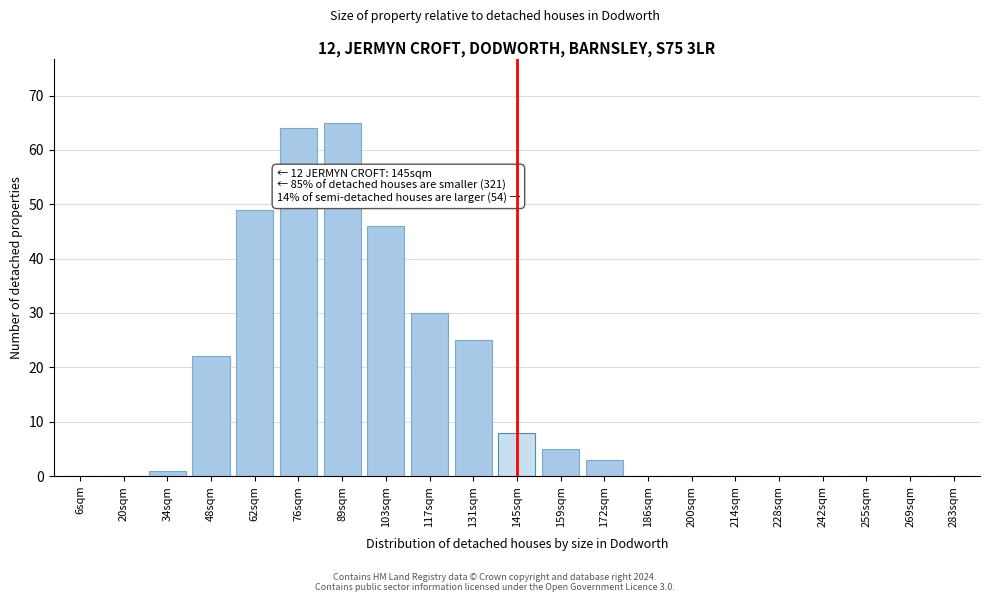

Reading right to left, list all the values displayed in this chart.

283sqm=0	269sqm=0	255sqm=0	242sqm=0	228sqm=0	214sqm=0	200sqm=0	186sqm=0	172sqm=3	159sqm=5	145sqm=8	131sqm=25	117sqm=30	103sqm=46	89sqm=65	76sqm=64	62sqm=49	48sqm=22	34sqm=1	20sqm=0	6sqm=0